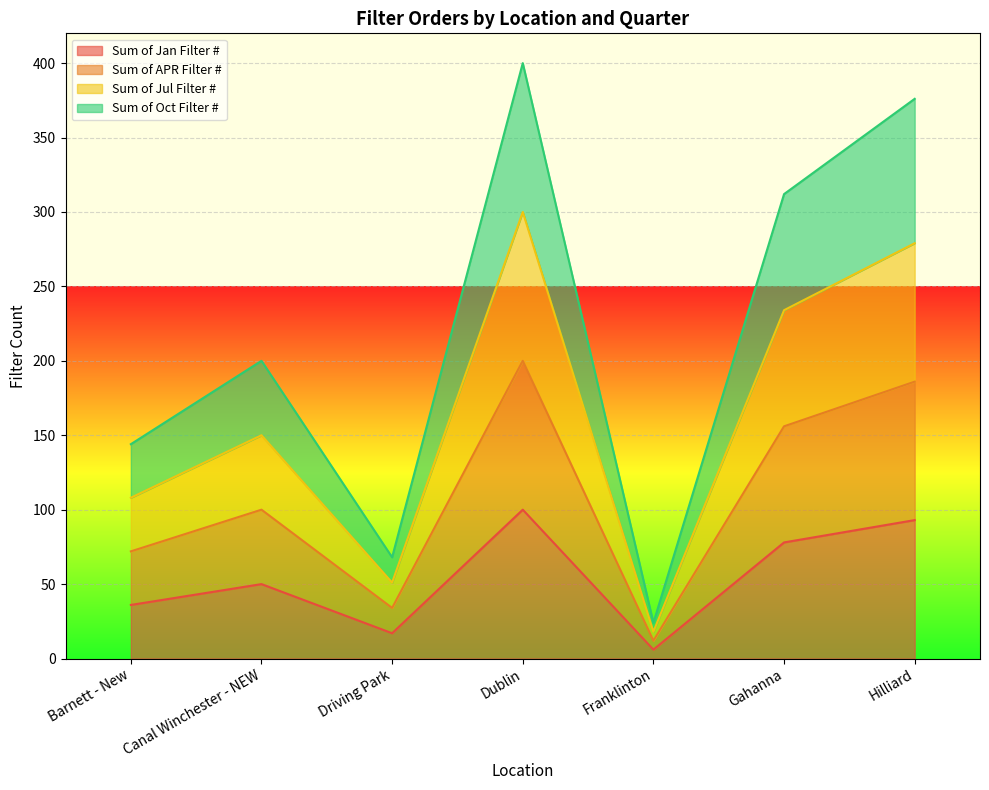

What is the difference between the maximum and minimum values in the Sum of Jul Filter # series?

282